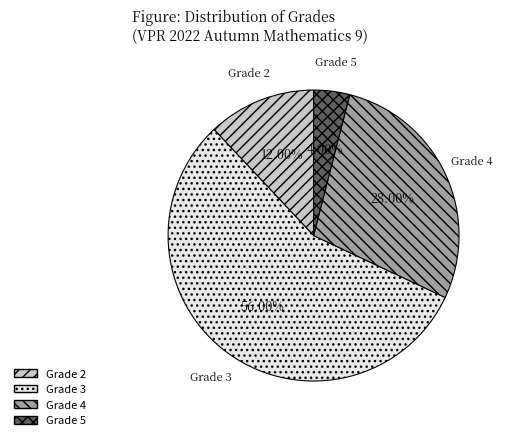

Is there any slice that represents more than half of the pie?

Yes